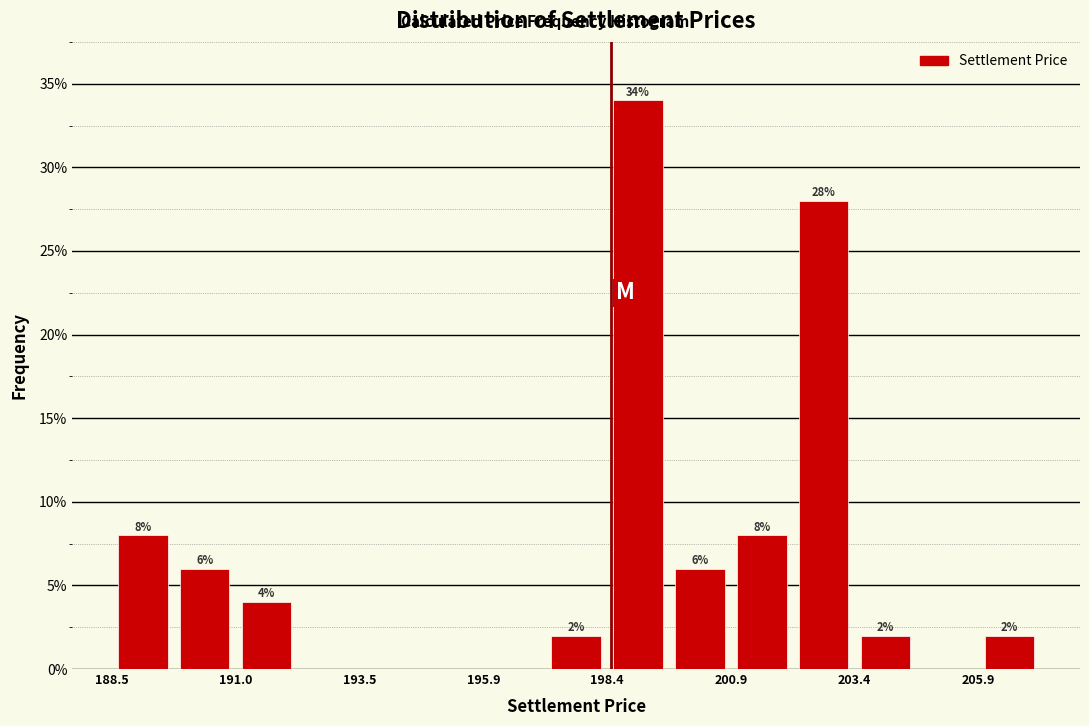

Read against the x-axis, roughly where is the centre of the tallest bar?

199.0